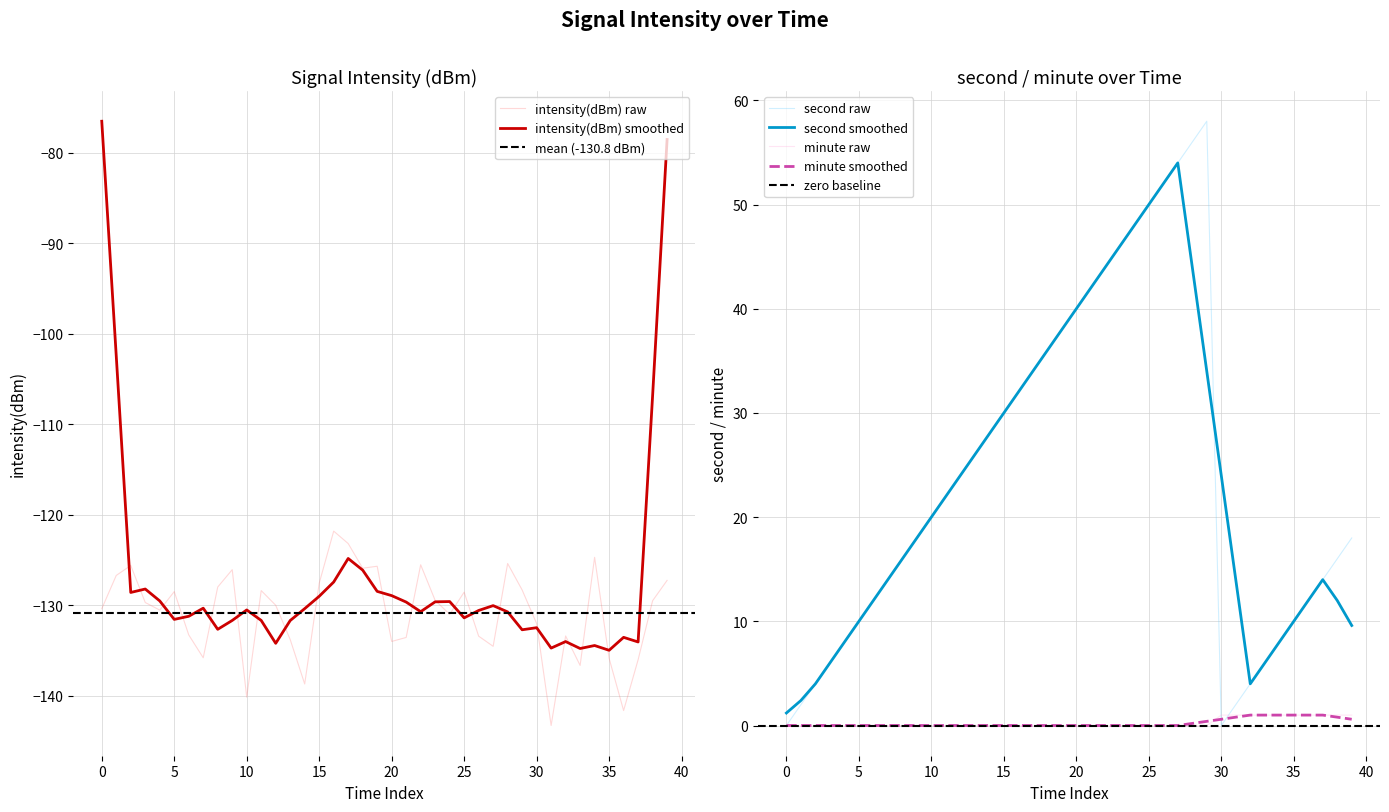

How many minute_raw values are between 0 and 1?

40